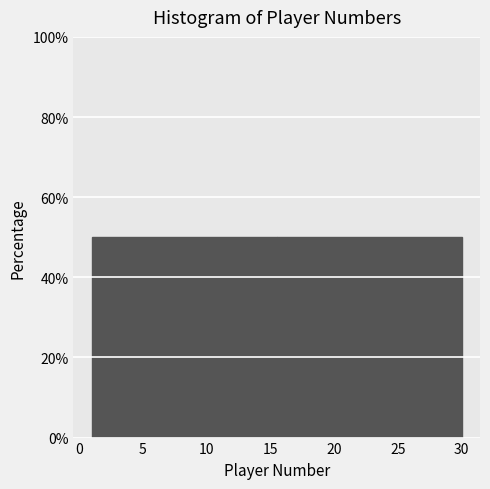

Reading left to right, list every bar in this chart as the range it spans on the x-axis followed by its height. The values are not printed on the chart, so give them approximately, as read against the axis.

1.0 to 15.5: 50
15.5 to 30.0: 50